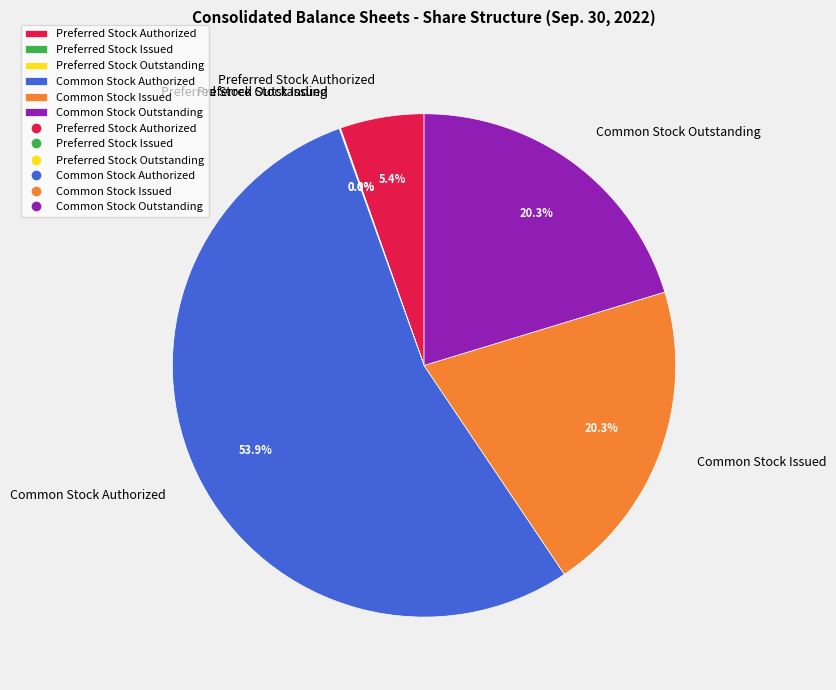

What is the largest slice in the pie chart?

Common Stock Authorized